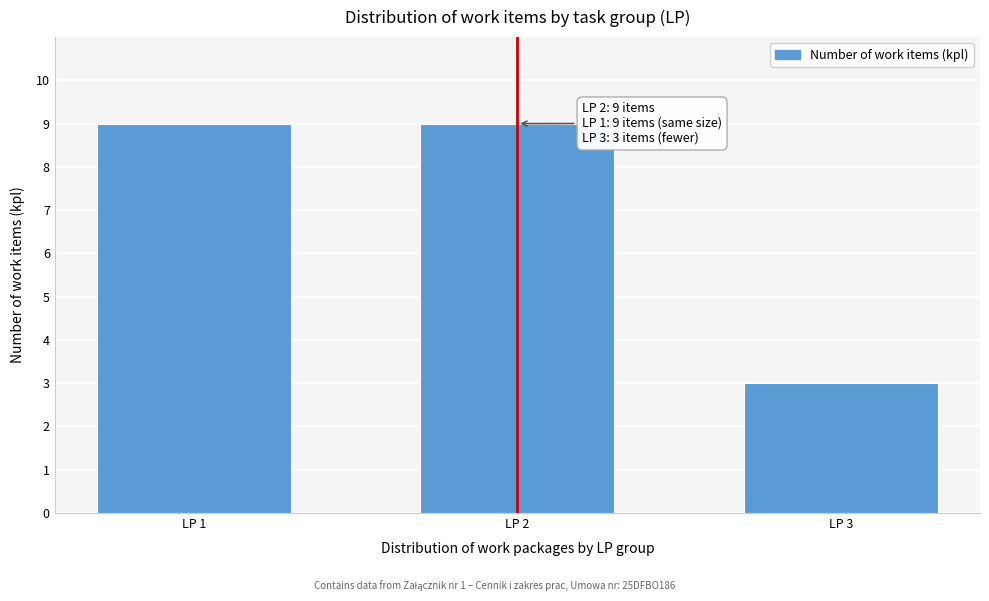

Reading right to left, what are all the values shown in this chart?

3	9	9